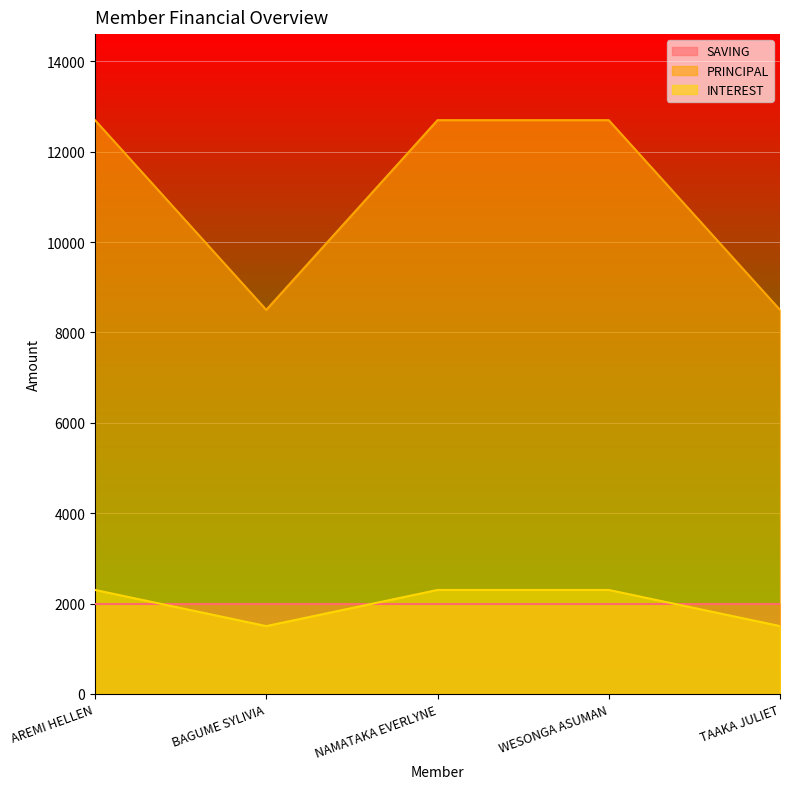

The INTEREST series shows 2300 at WESONGA ASUMAN. True or false?

True